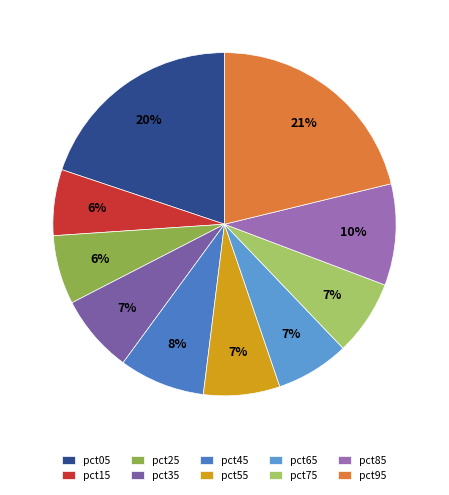

Which category has the smallest portion of the pie?

pct15